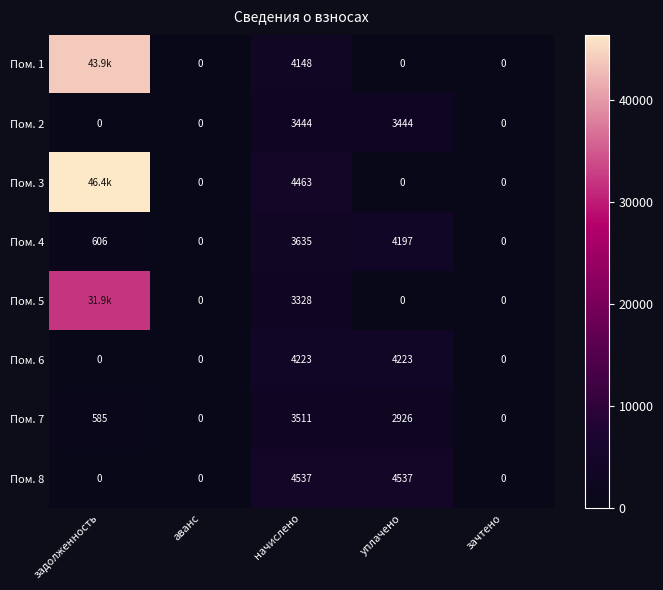

What is the spread (max minus min) of values at начислено?

1209.0